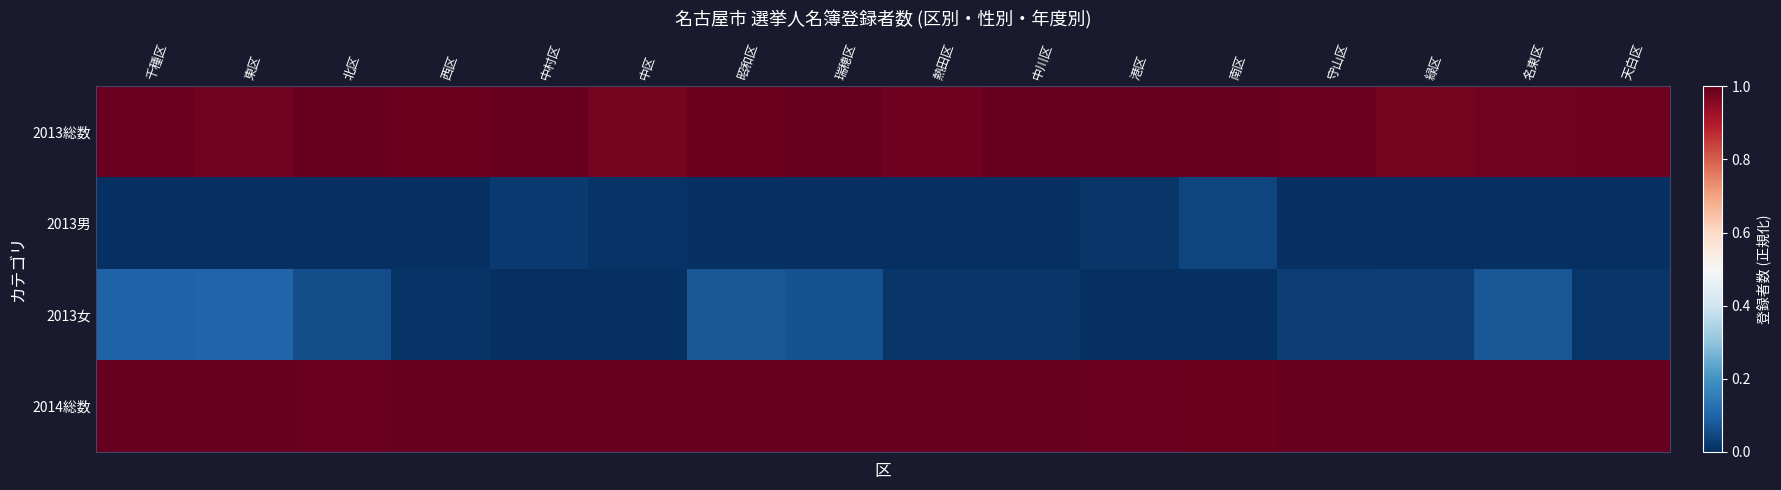

Rank the series by their maximum value, from lowest to highest.

2013男, 2013女, 2013総数, 2014総数